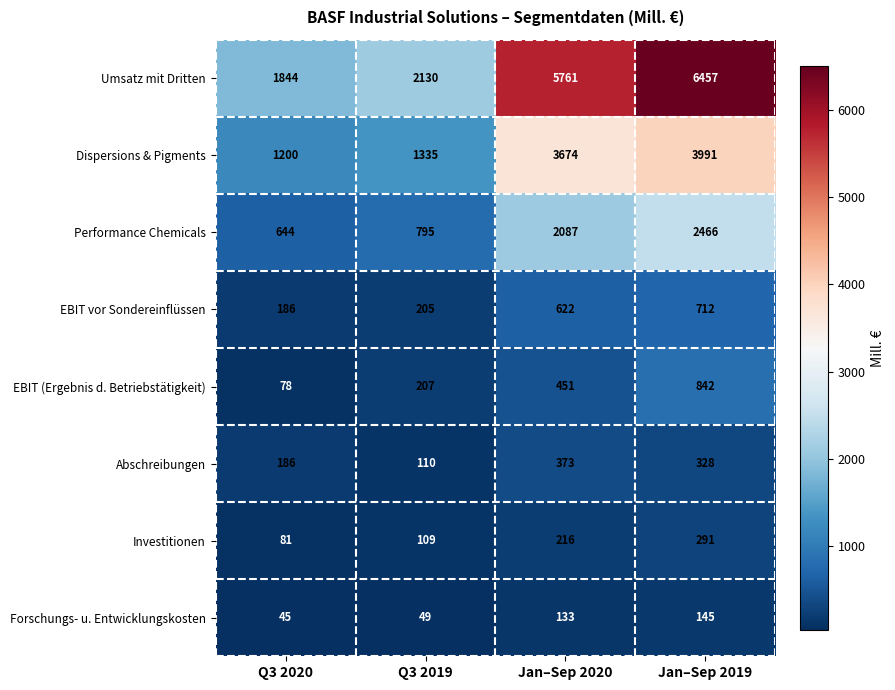

Which series has the largest range (max minus min)?

Umsatz mit Dritten